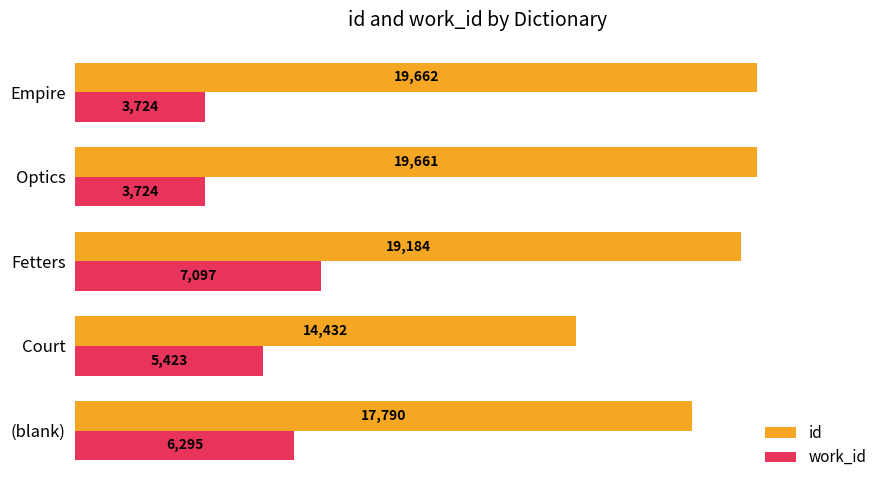

Count the work_id values in the range 3724 to 6295.

4